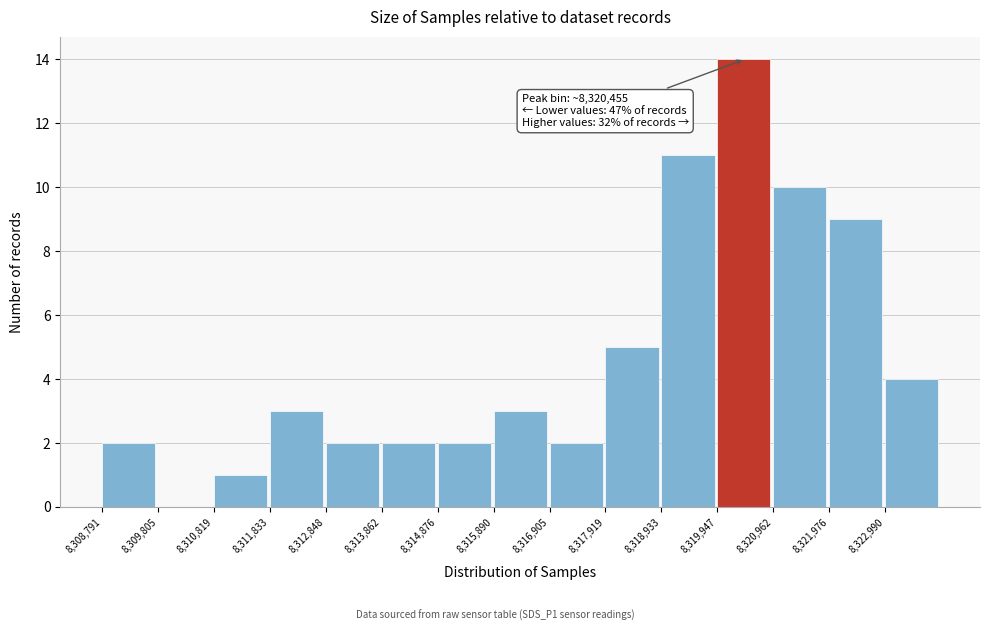

Over which range of the x-axis is the bar tallest?

8320000 to 8321000